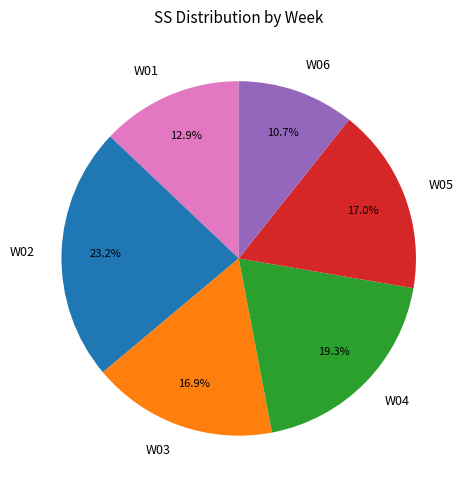

Between W01 and W05, which is larger?

W05